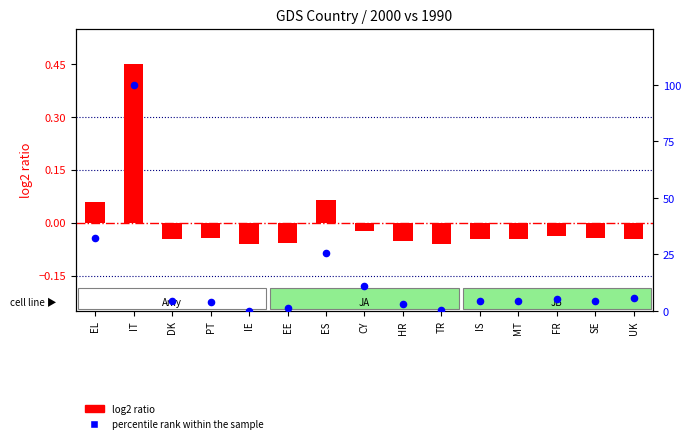

Which series contains the highest Y value?

percentile rank within the sample